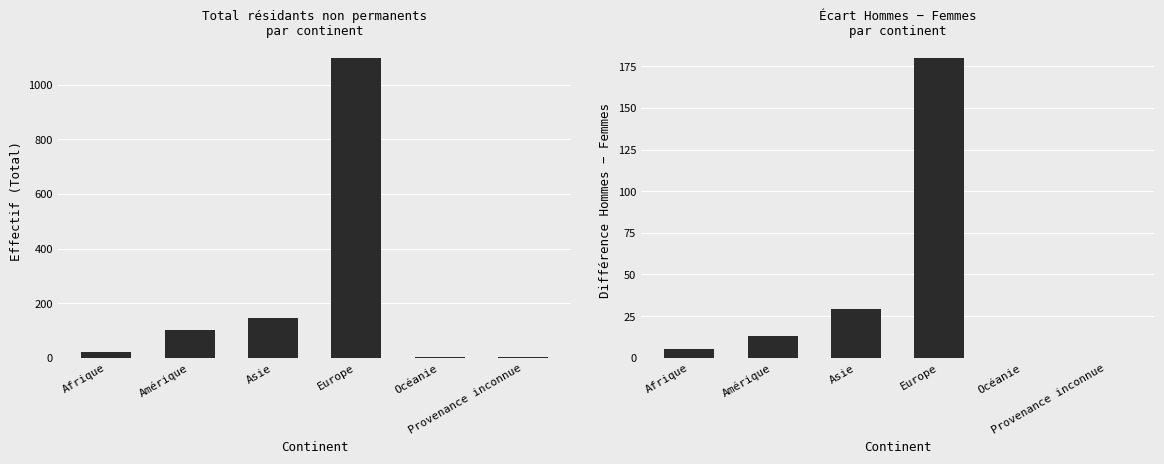

The Hommes - Femmes series shows 60 at Provenance inconnue. True or false?

False